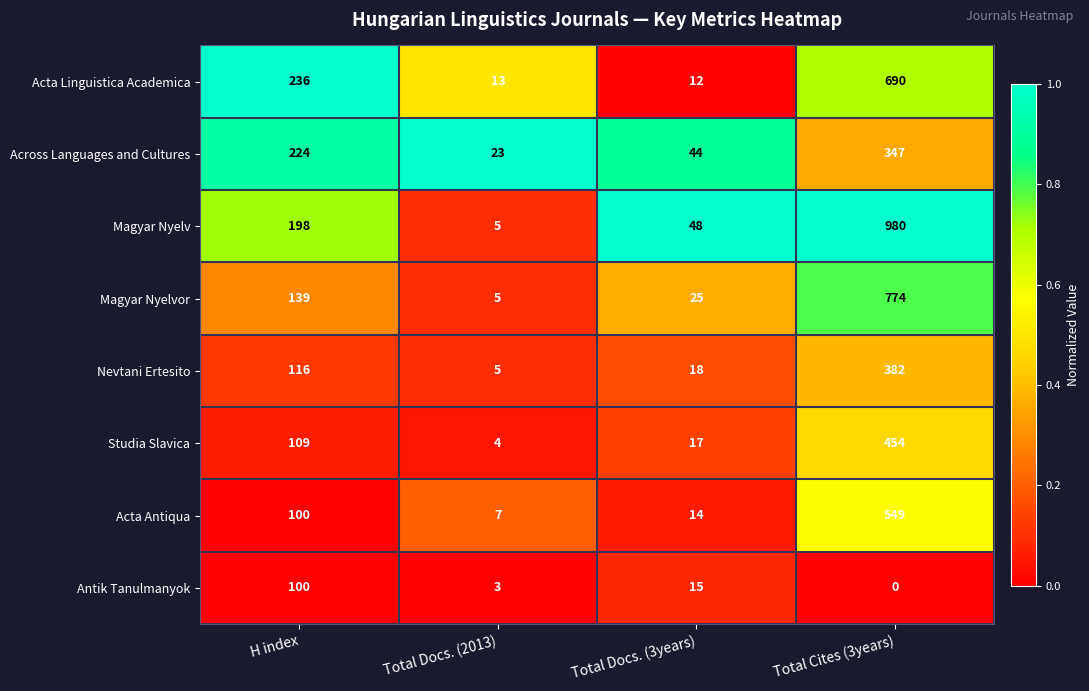

What is the total value across all series at Total Cites (3years)?

4176